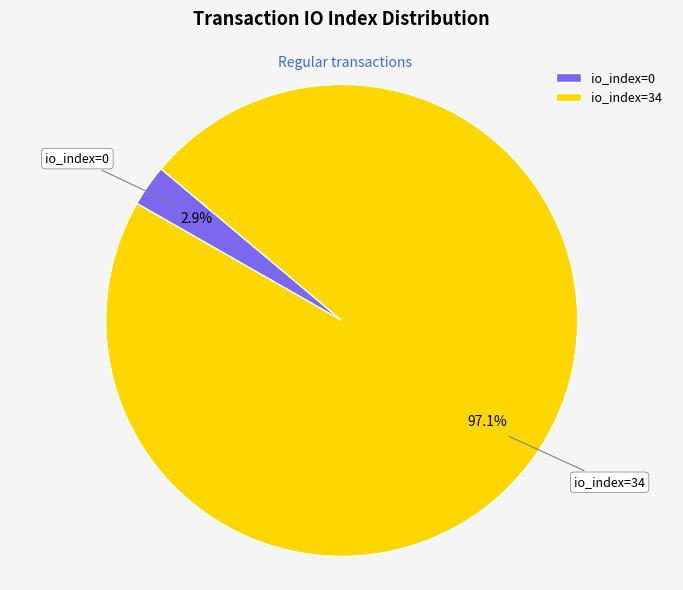

Rank the categories by value from lowest to highest.

io_index=0, io_index=34